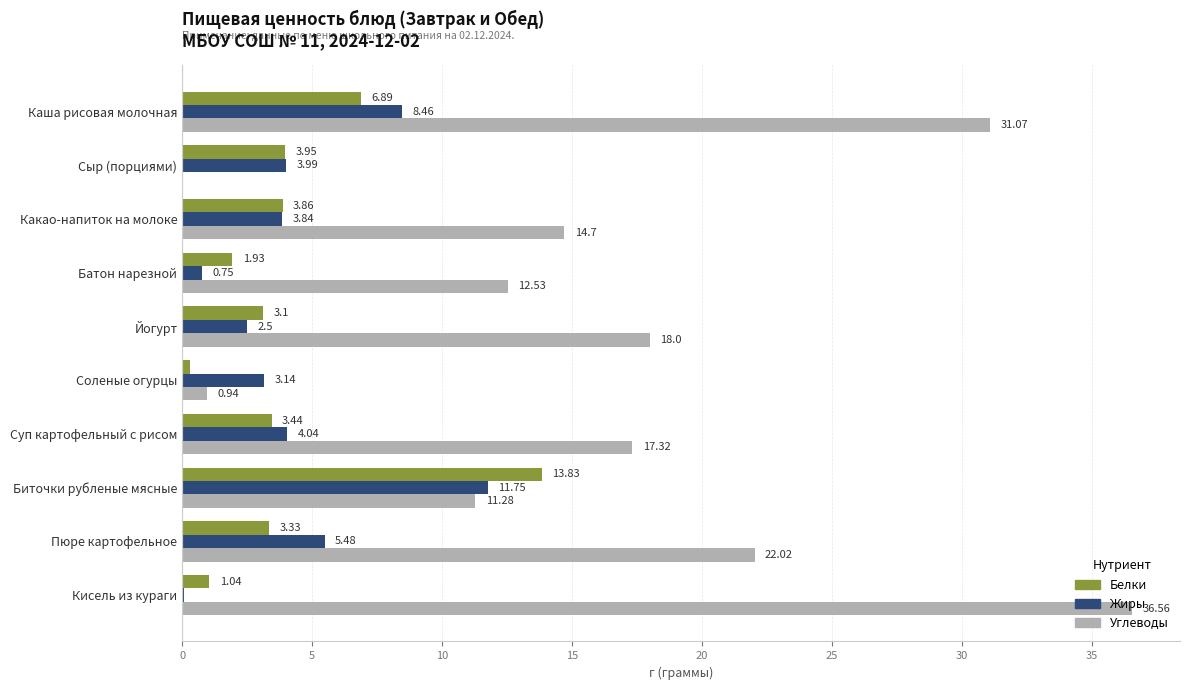

How many series are shown in this chart?

3